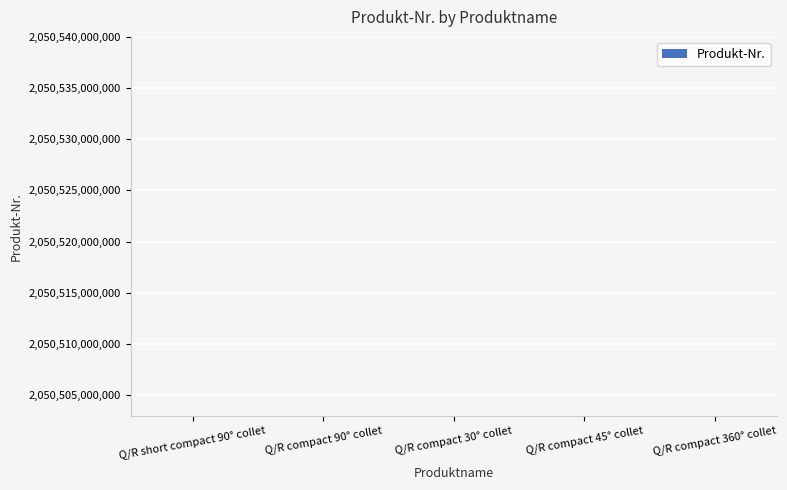

How many bars are there in total?

5